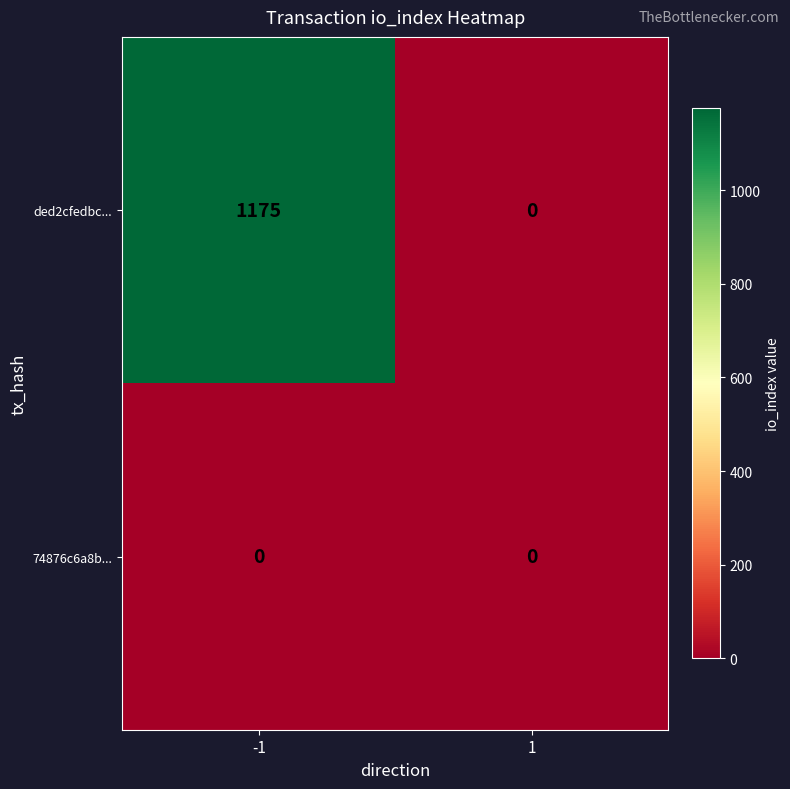

What is the maximum value shown in the chart?

1175